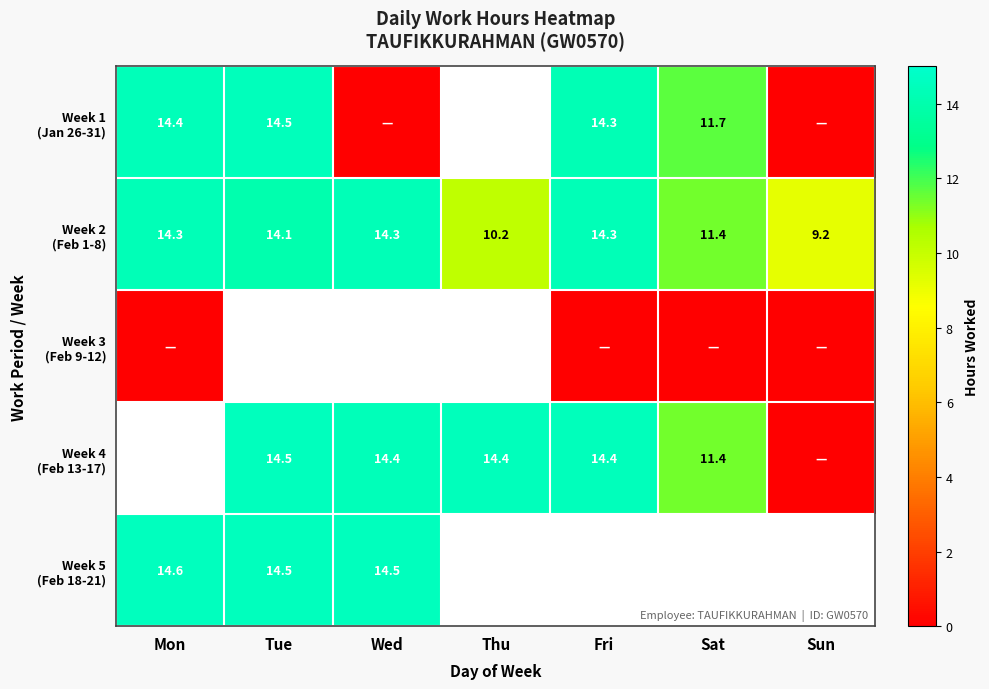

Which series has the largest total across all categories?

Week 2 (Feb 1-8)